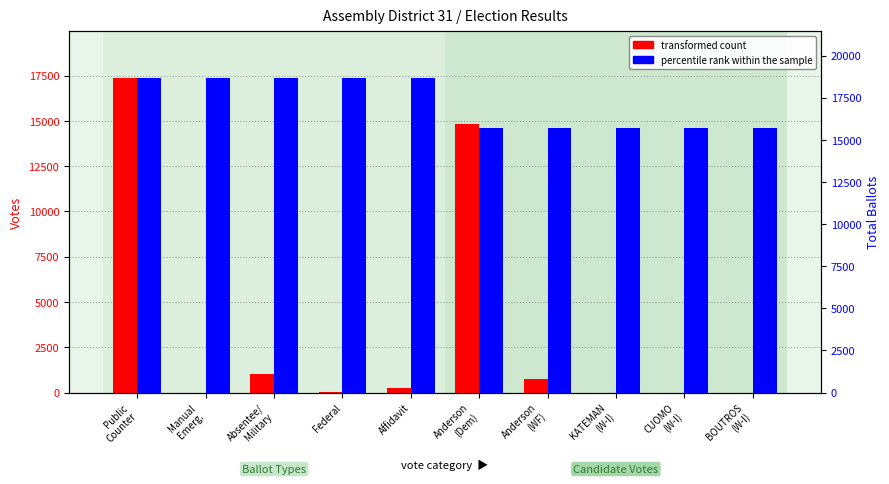

Reading left to right, list all the values displayed in this chart.

transformed count: Public
Counter=17341	Manual
Emerg.=0	Absentee/
Military=1033	Federal=27	Affidavit=242	Anderson
(Dem)=14837	Anderson
(WF)=743	KATEMAN
(W-I)=1	CUOMO
(W-I)=2	BOUTROS
(W-I)=1
percentile rank within the sample: Public
Counter=18643	Manual
Emerg.=18643	Absentee/
Military=18643	Federal=18643	Affidavit=18643	Anderson
(Dem)=15676	Anderson
(WF)=15676	KATEMAN
(W-I)=15676	CUOMO
(W-I)=15676	BOUTROS
(W-I)=15676